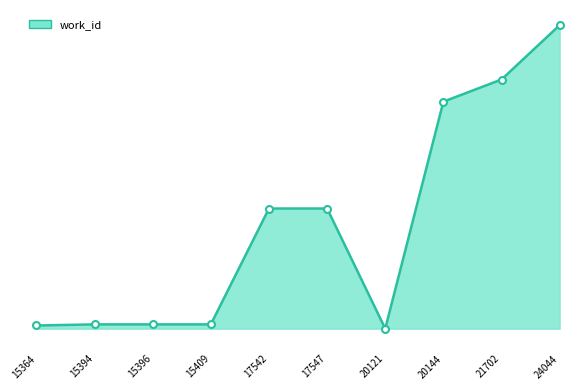

Does the chart have visible grid lines?

No